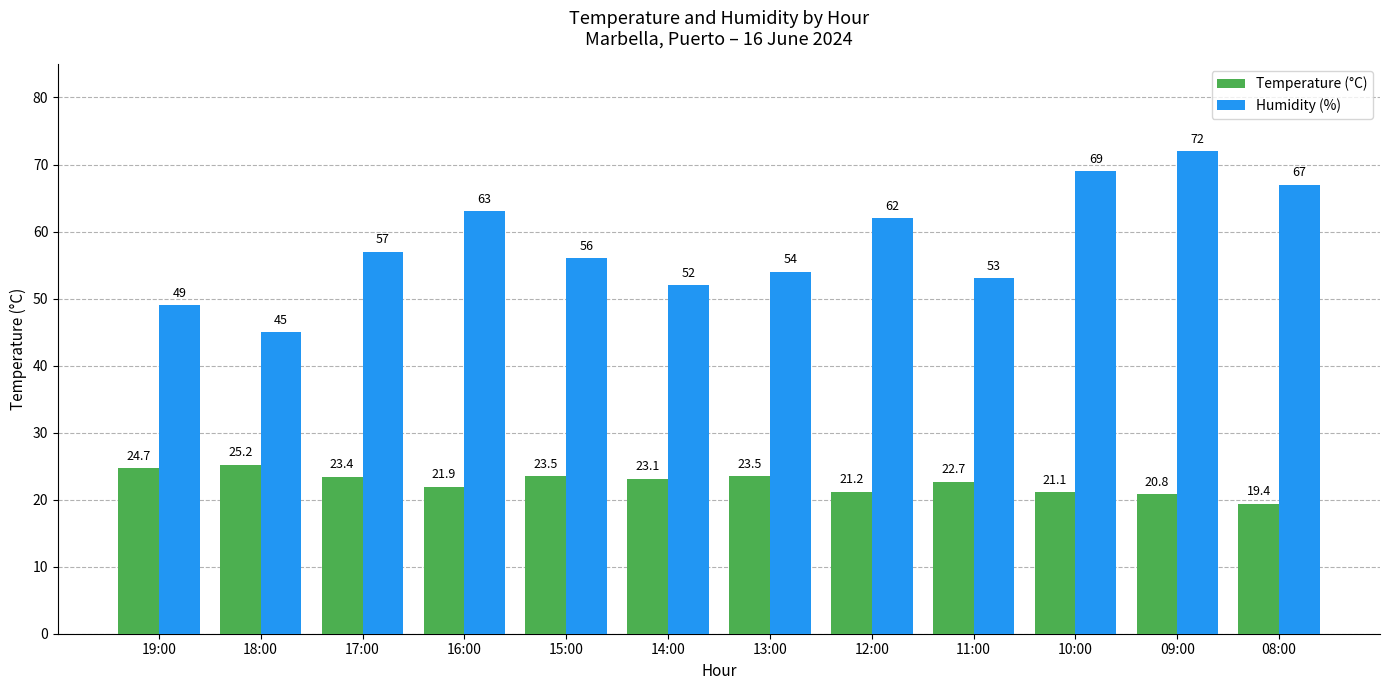

What is the sum of all Humidity (%) values?

699.0